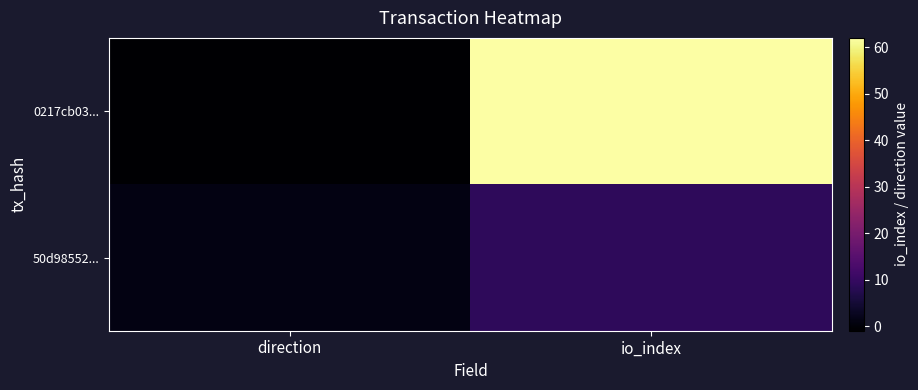

List the series in order of their overall mean, highest first.

0217cb03..., 50d98552...